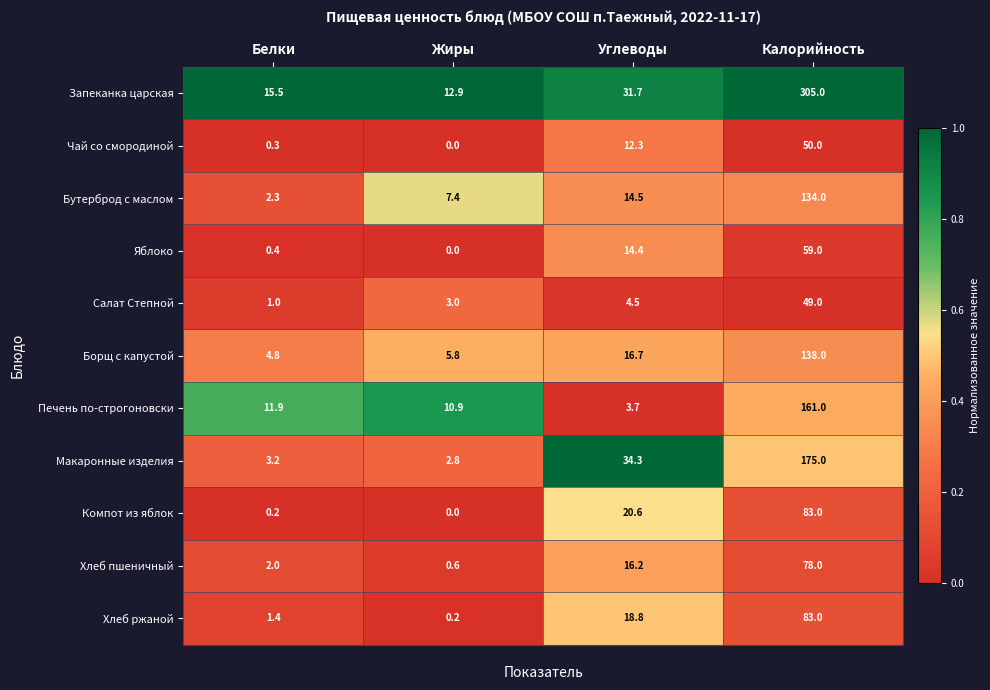

Which category has the highest value across all series?

Калорийность